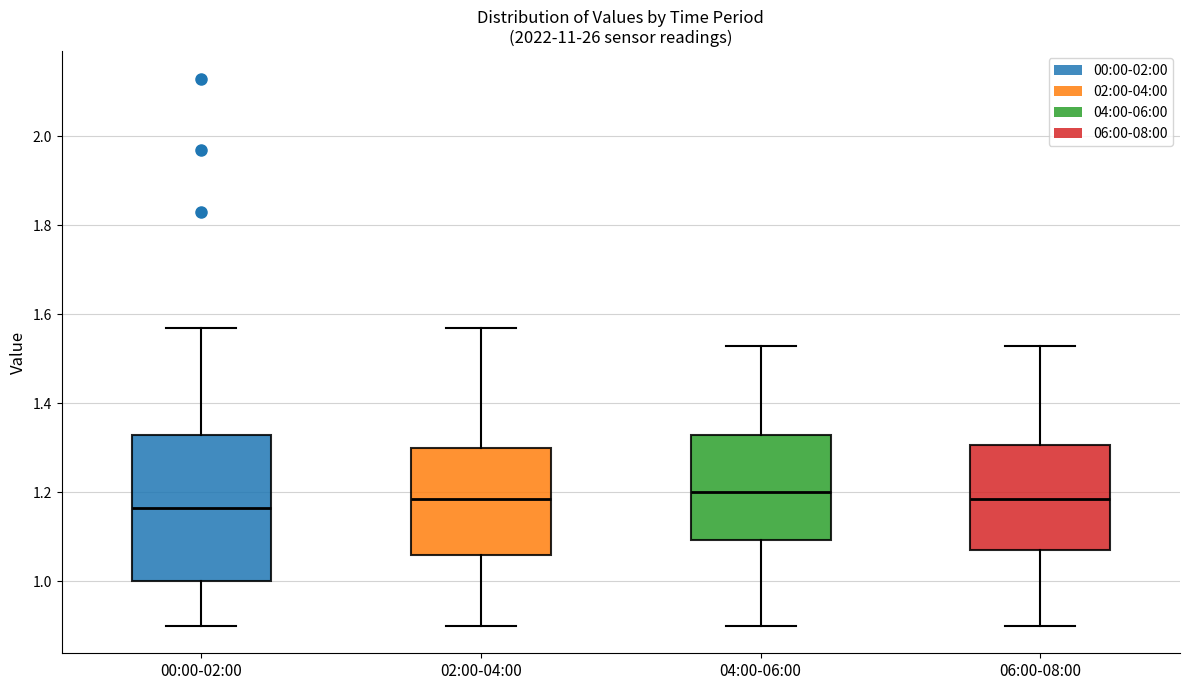

Which box is the tallest, from its lower edge to its upper edge?

00:00-02:00